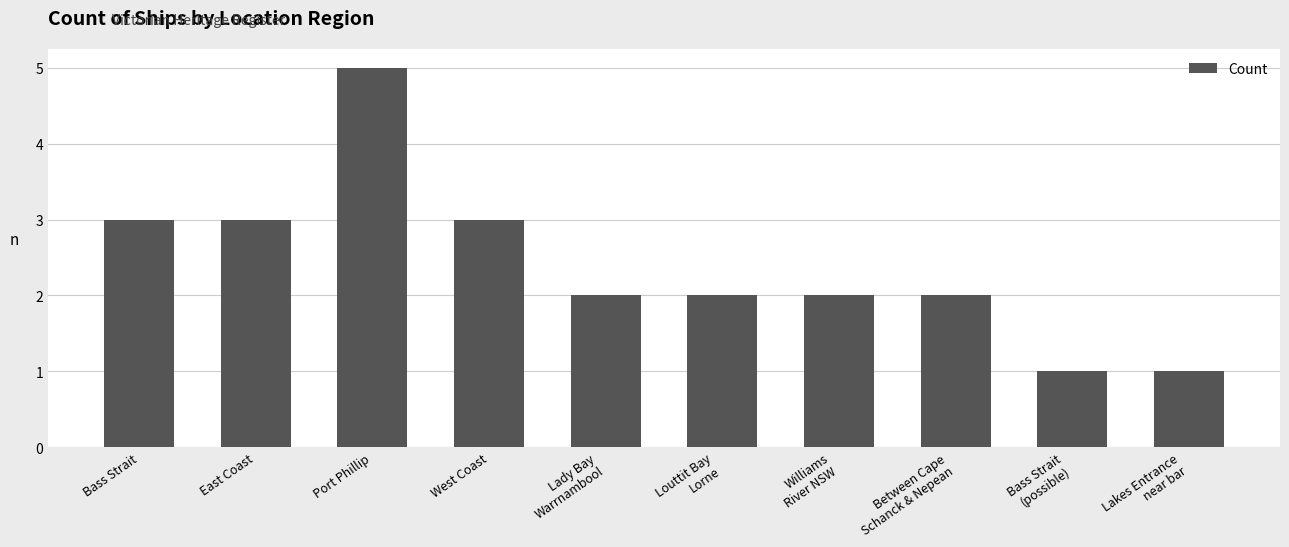

What is the maximum value shown in the chart?

5